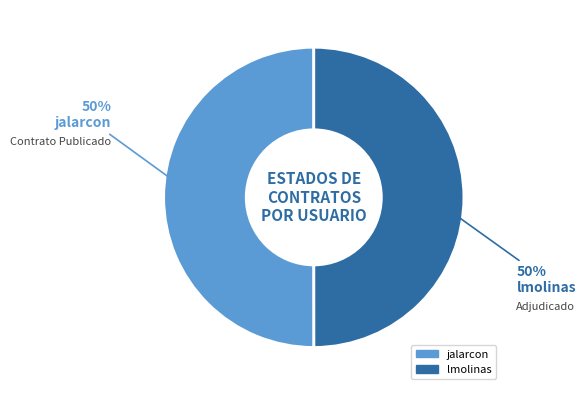

Combined, do jalarcon and lmolinas account for over 50%?

Yes